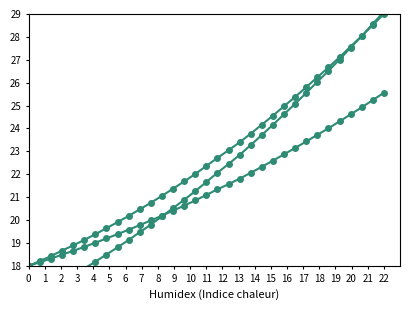

Between which two adjacent categories do Intensity (low) and Intensity (mid) first intersect?

12 and 13